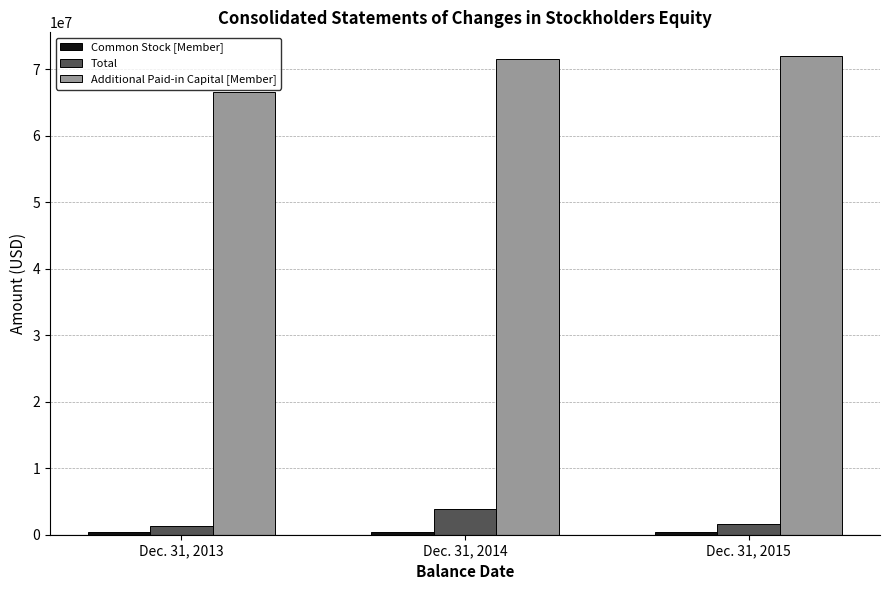

Where does the Total series first go above 1583000?

Dec. 31, 2014